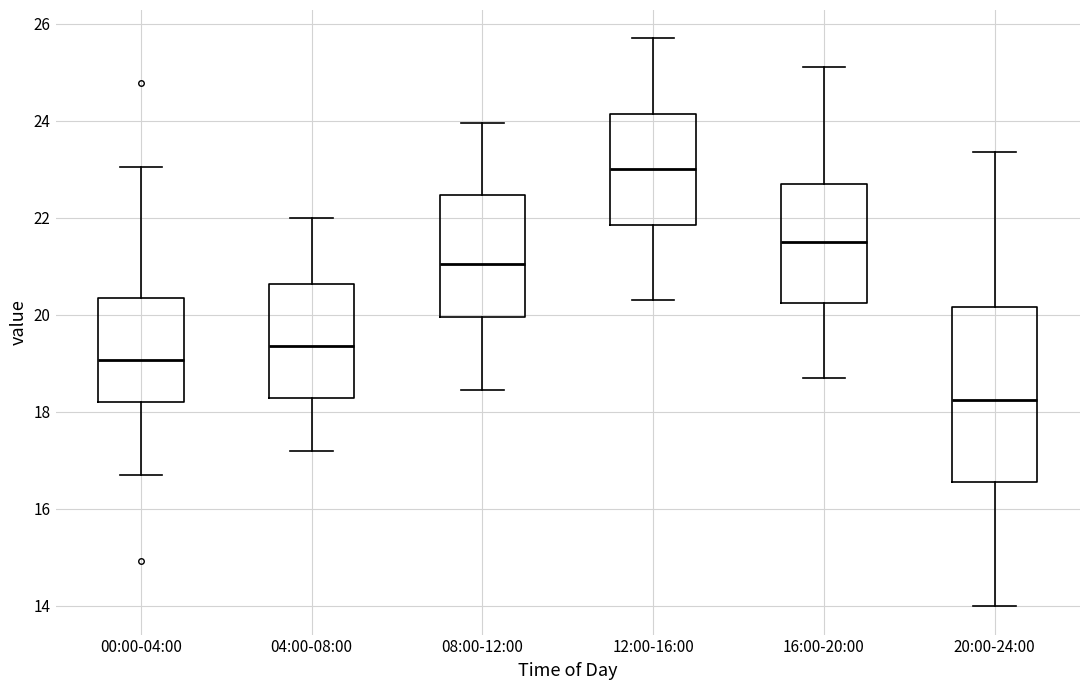

Which box has the highest median line?

12:00-16:00